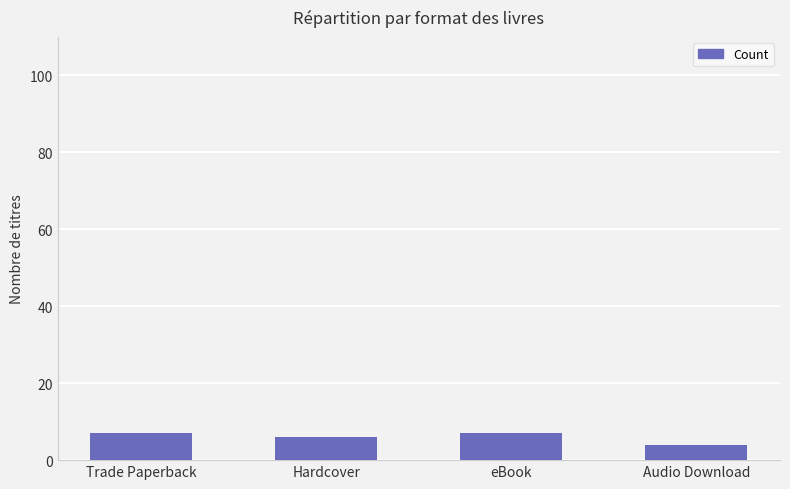

What is the label of the 2nd bar from the right?

eBook